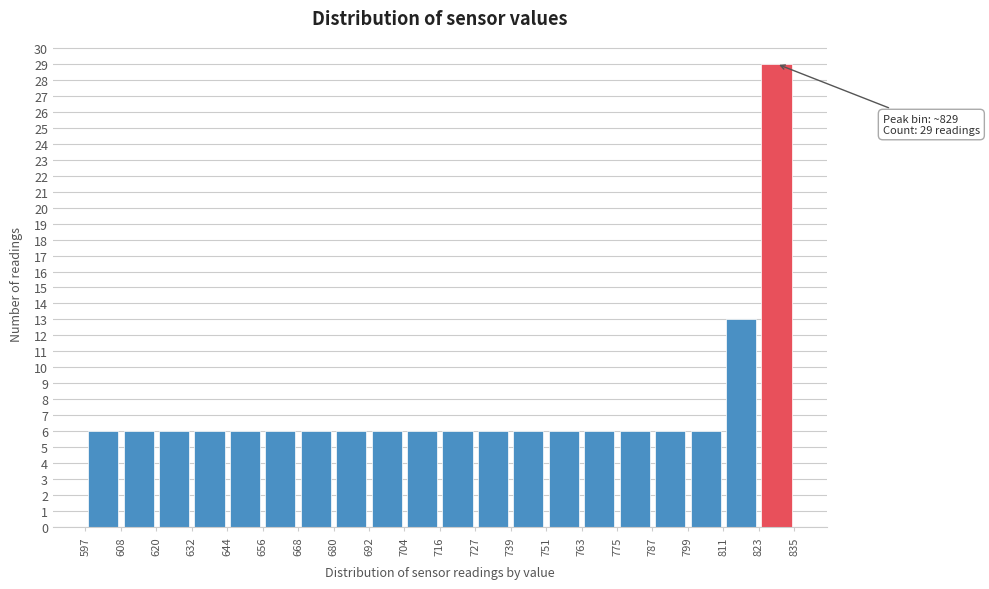

Over which range of the x-axis is the bar tallest?

823 to 835